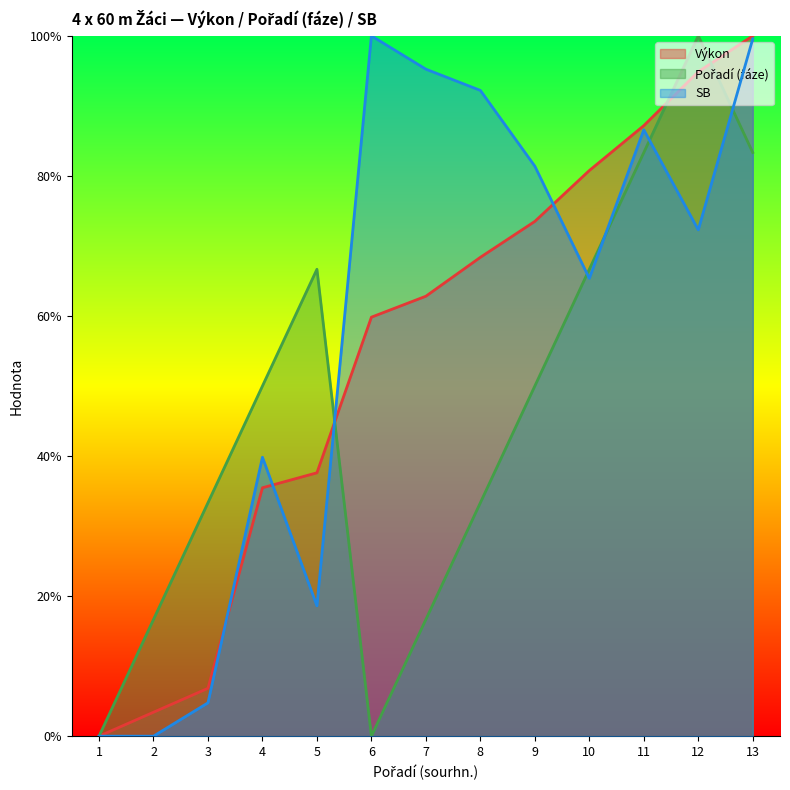

Is the value of Výkon at 11 greater than the value of Pořadí (fáze) at 11?

Yes